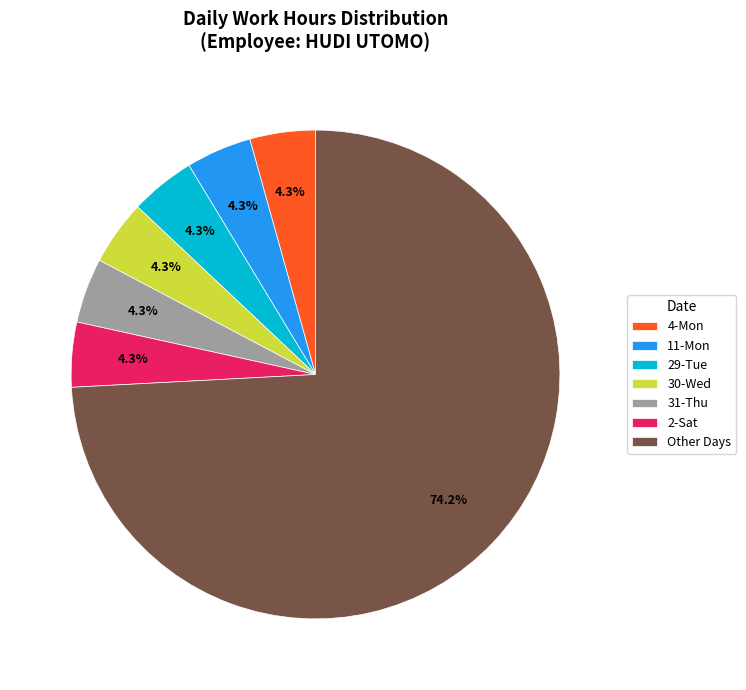

To the nearest percent, what is the average slice percentage?

14%